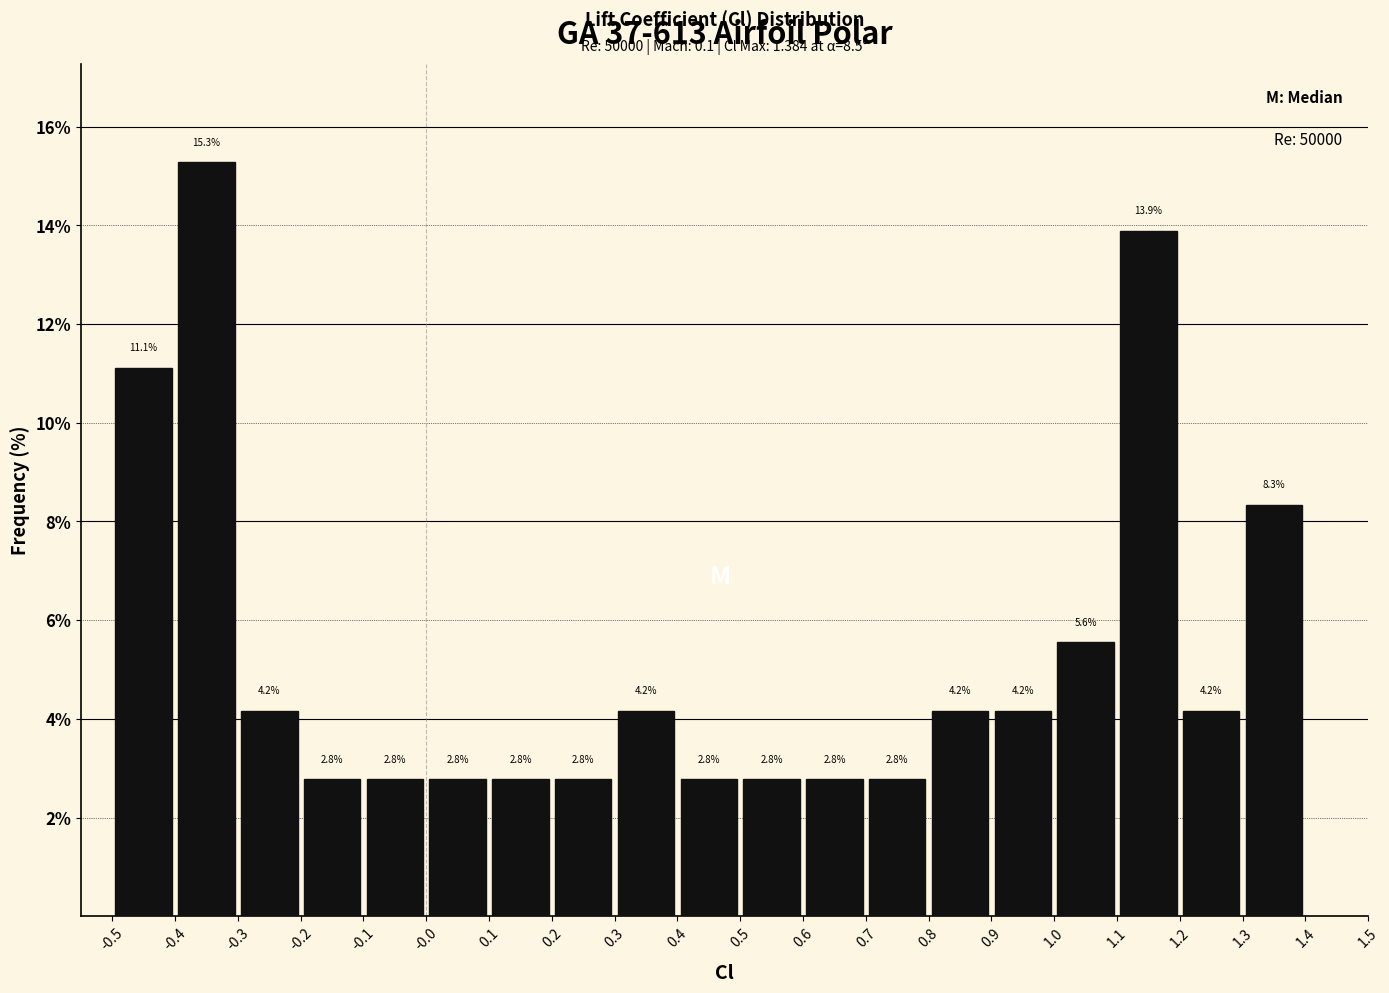

What is the height of the bar covering 0.2 to 0.3 on the x-axis?

2.8